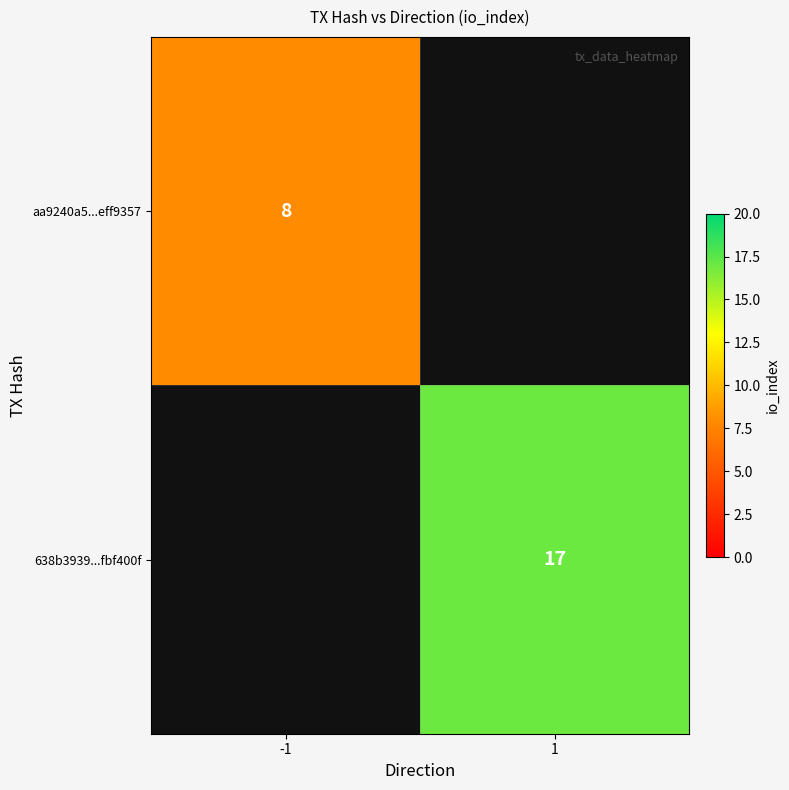

The 638b3939...fbf400f series shows 17 at 1. True or false?

True